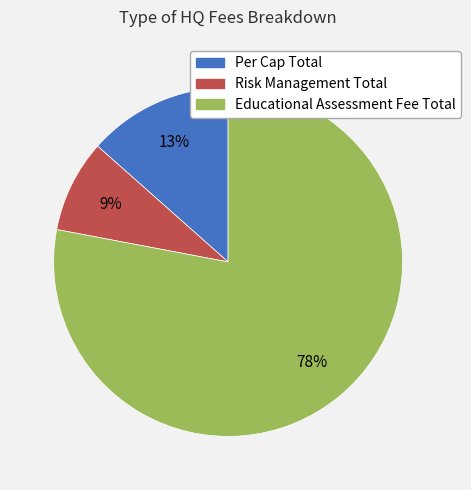

To the nearest percent, what portion does Risk Management Total represent?

9%